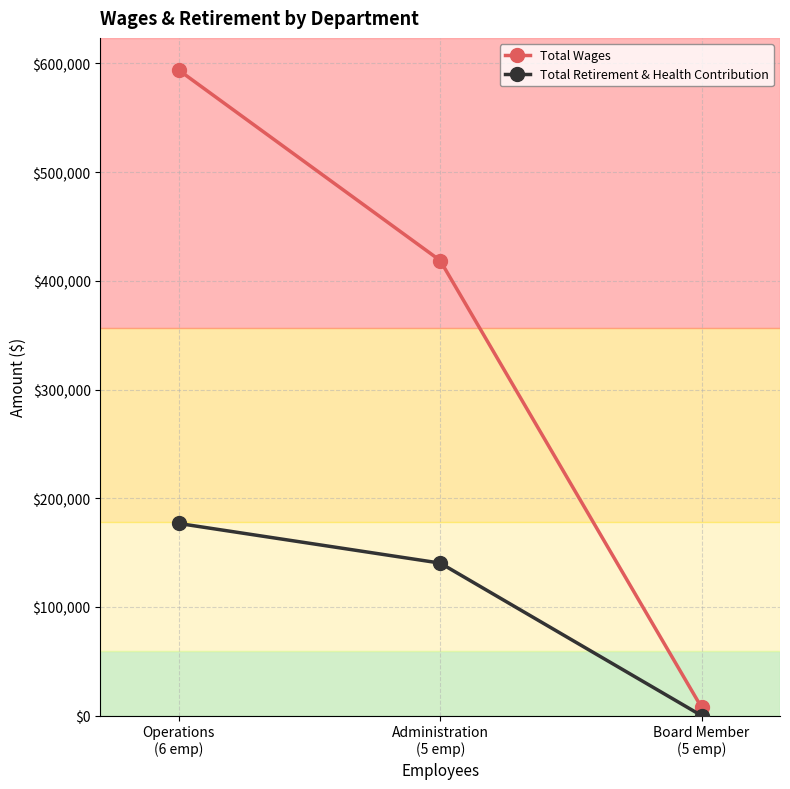

What is the difference between the highest and lowest values at Administration
(5 emp)?

278341